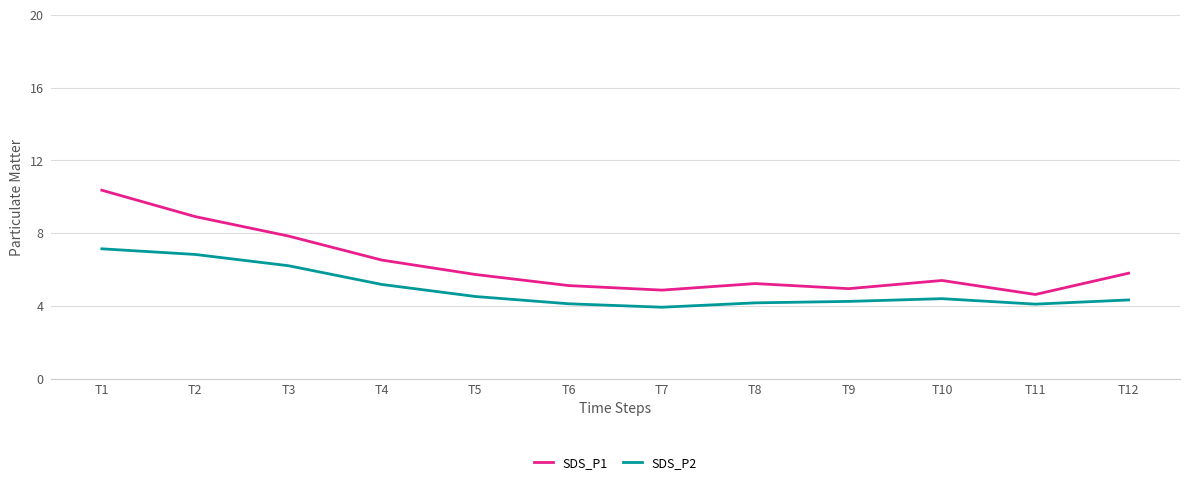

What value does the SDS_P2 series have at T8?

4.2